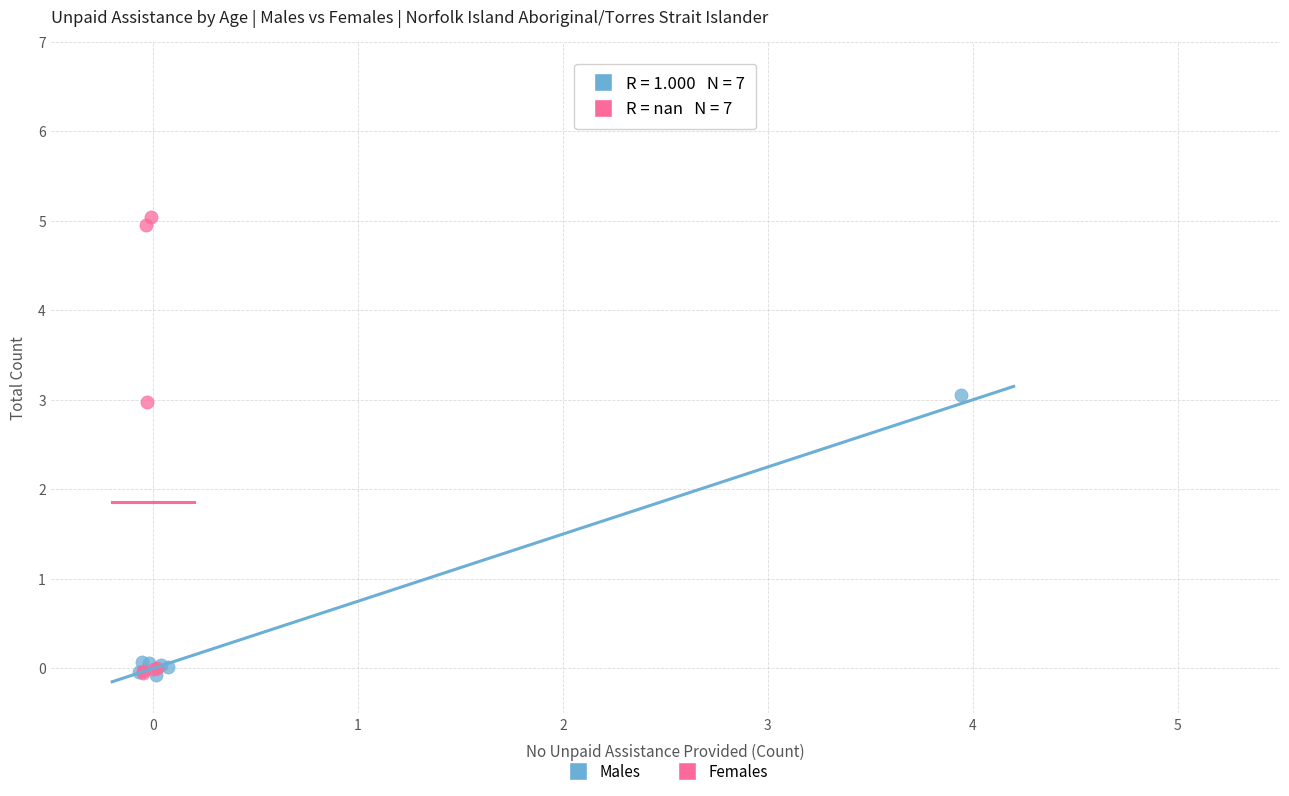

Which series has the widest spread of Y values?

Females